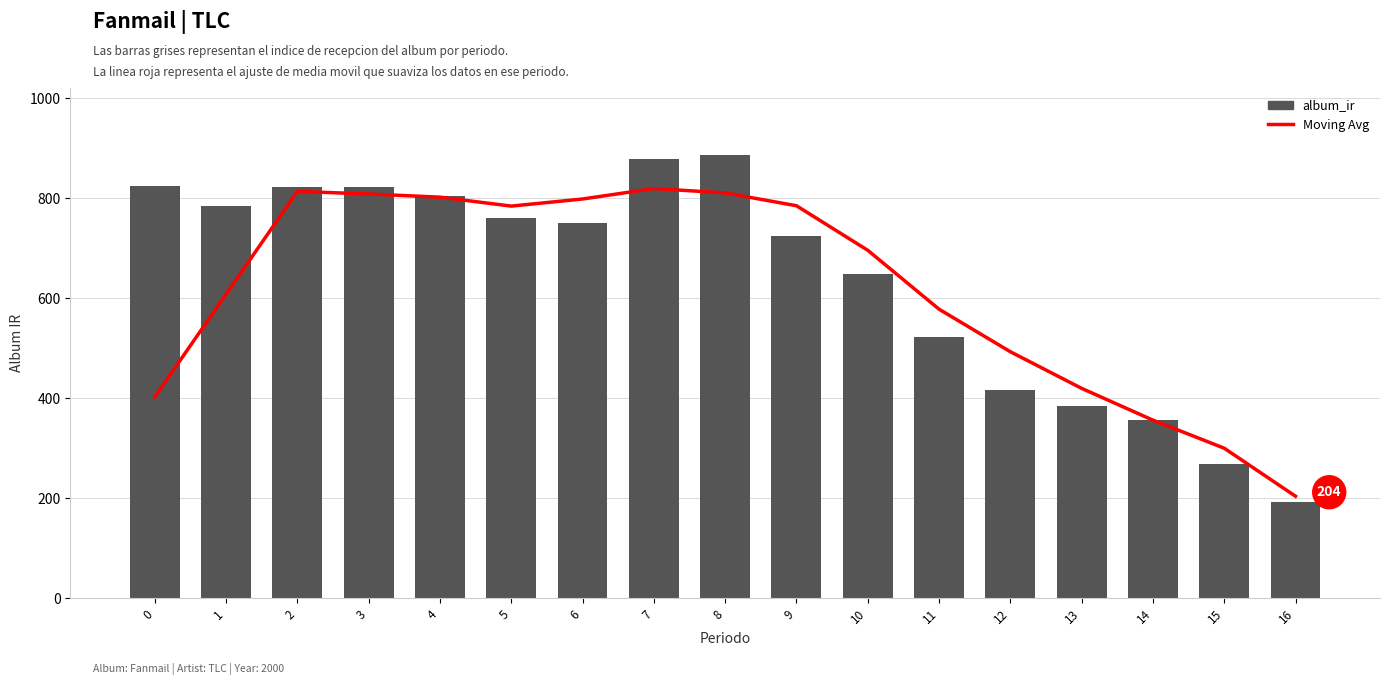

What is the sum of the album_ir values at 0 and 13?

1209.5